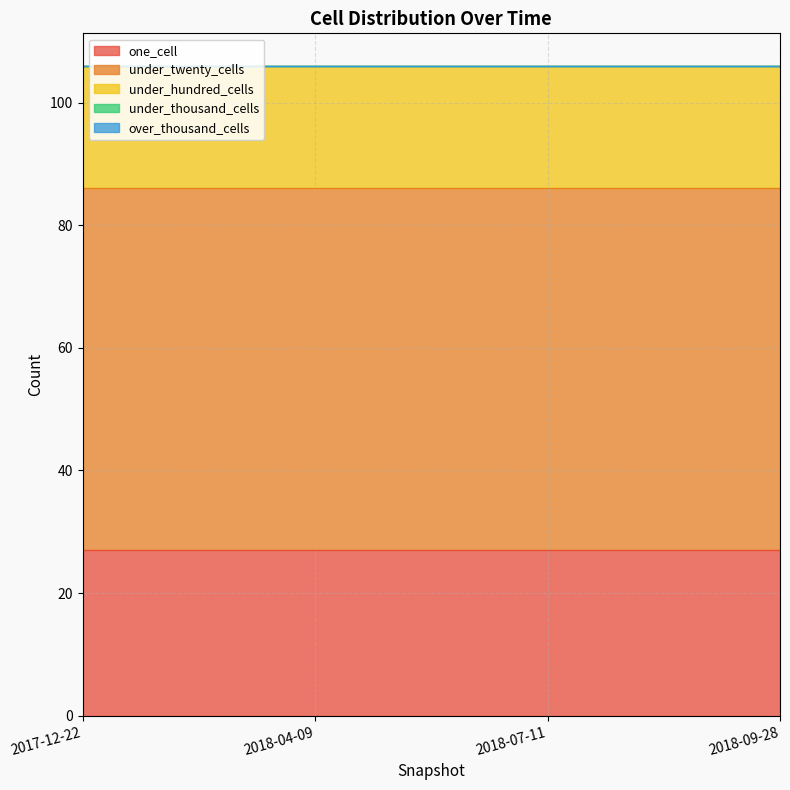

Rank the categories by under_twenty_cells value from lowest to highest.

2017-12-22, 2018-04-09, 2018-07-11, 2018-09-28